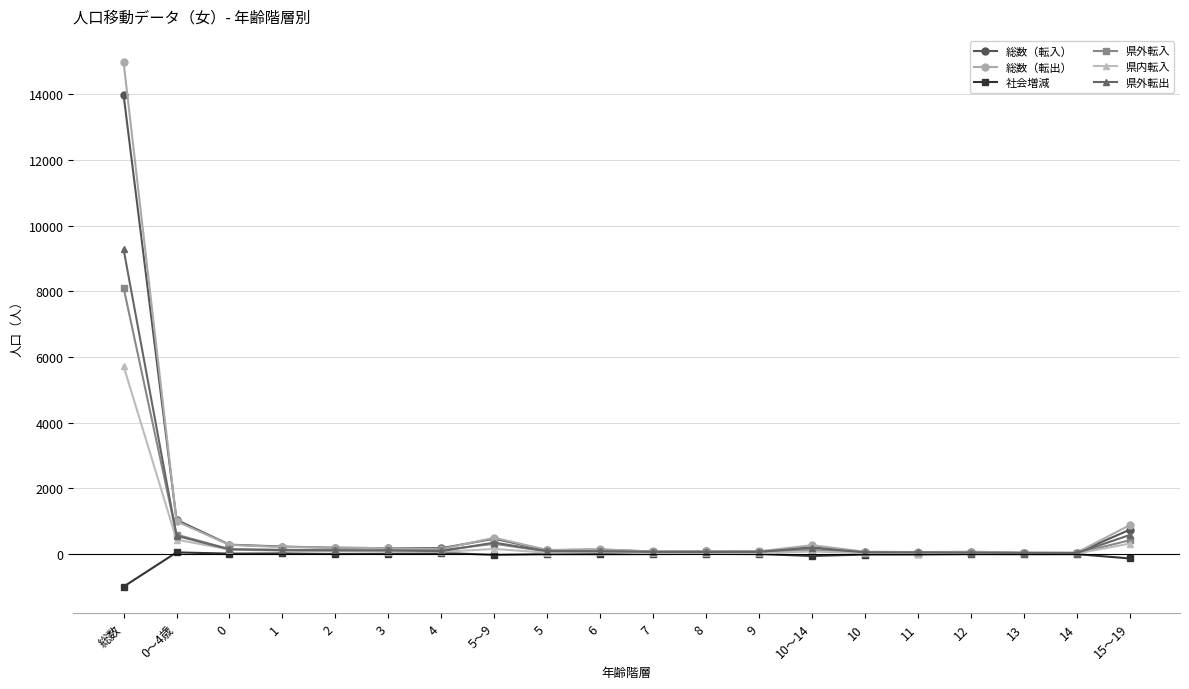

What is the label of the 16th point from the left?

11